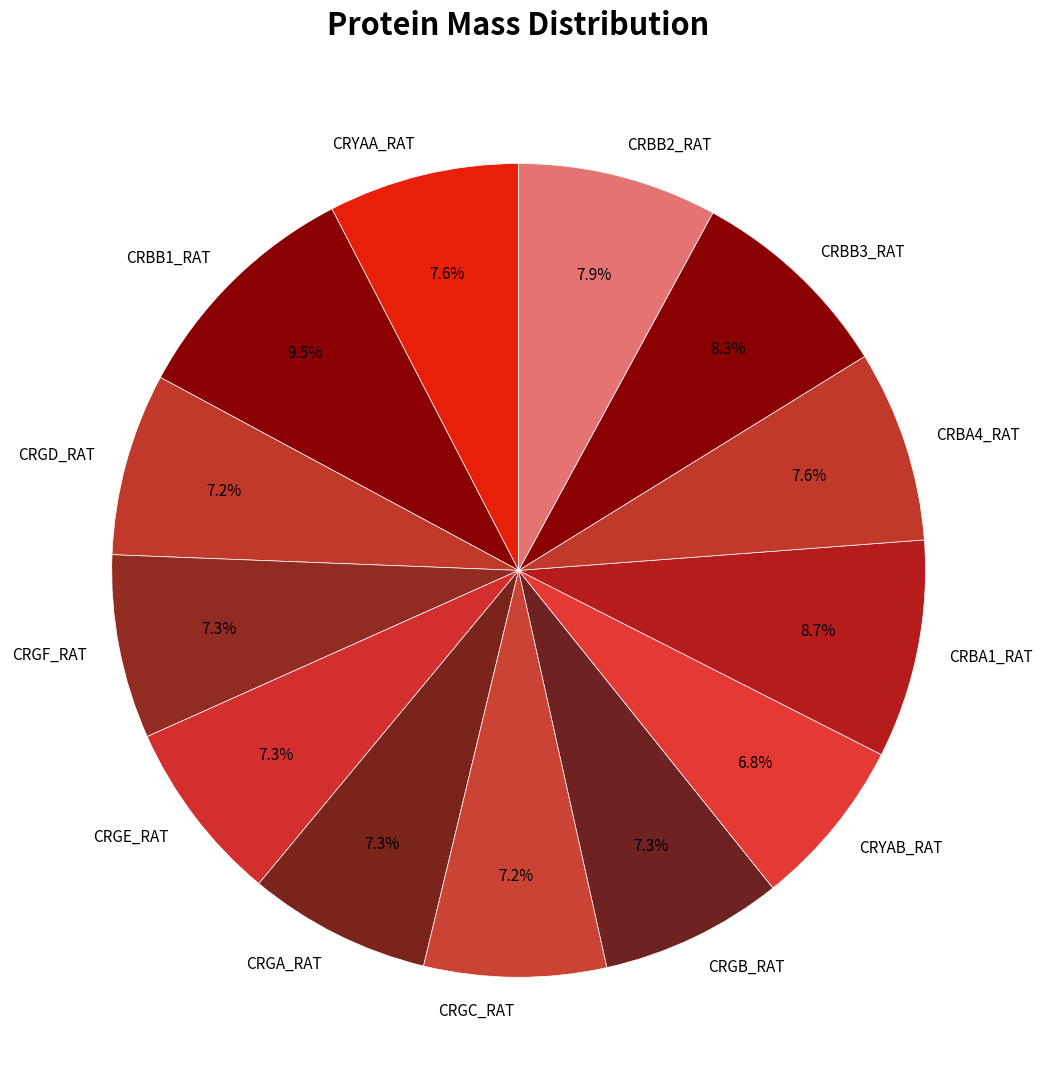

To the nearest percent, what portion does CRYAB_RAT represent?

7%